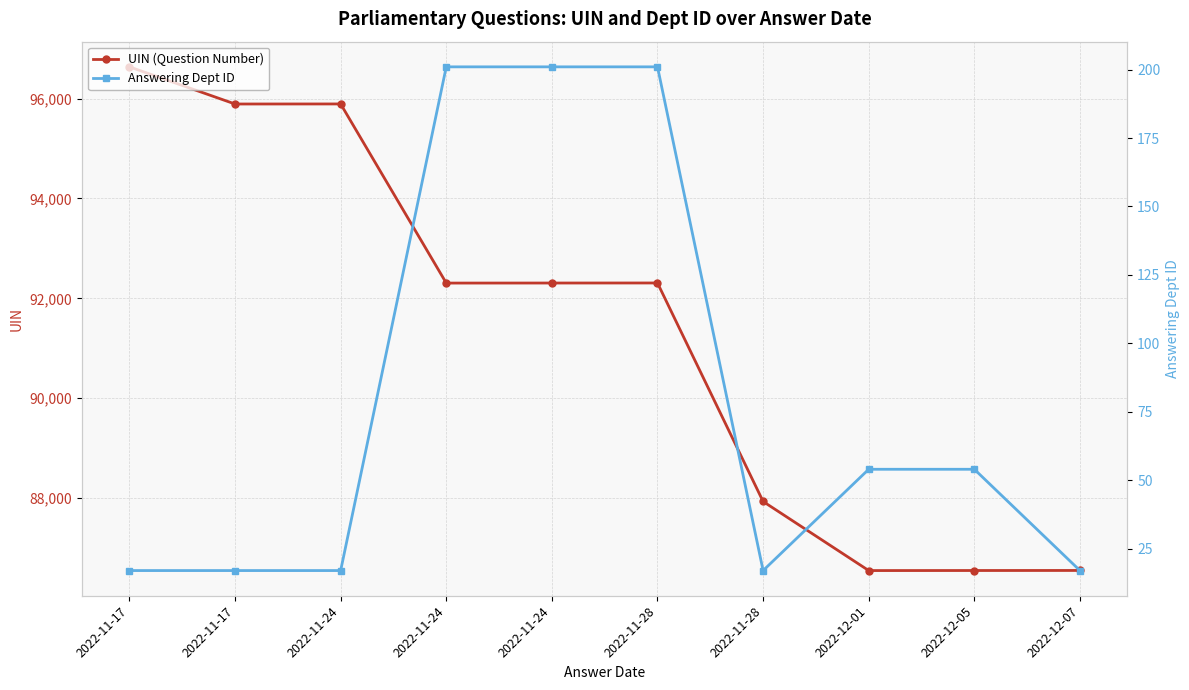

At which category does Answering Dept ID reach its first local valley?

2022-11-28